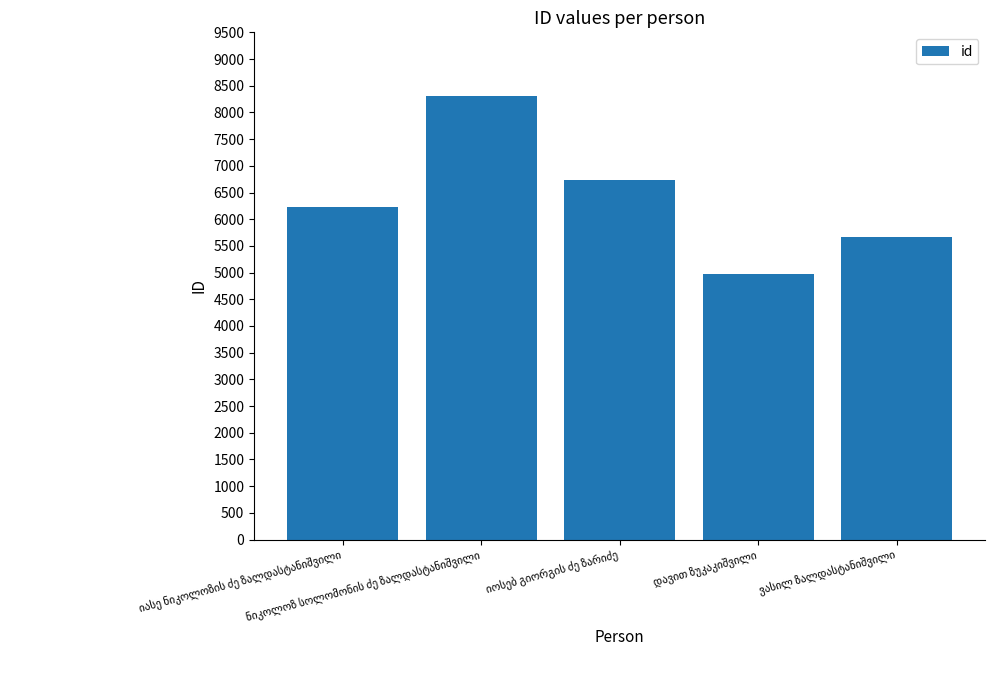

How many data points does each series have?

5